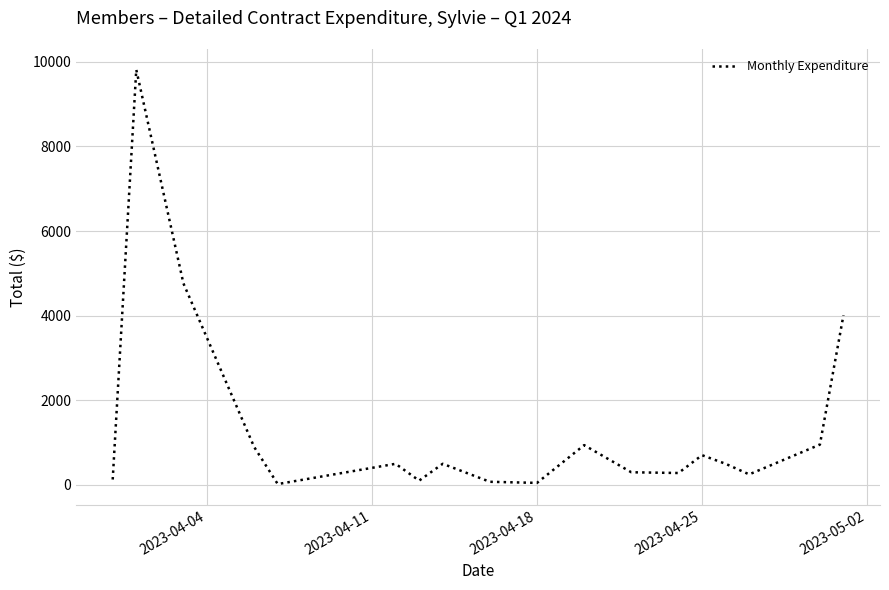

What is the maximum value shown in the chart?

9811.9